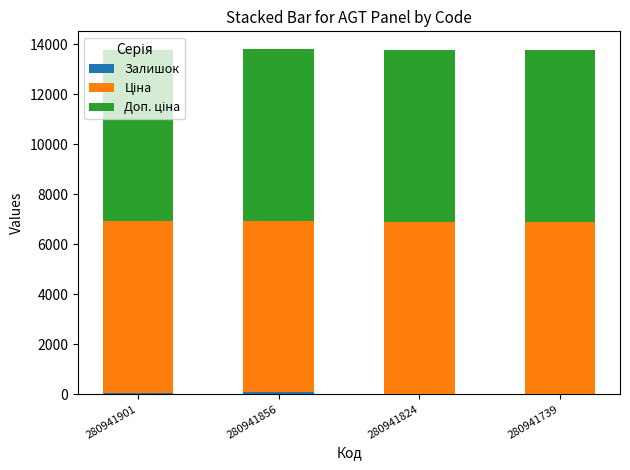

Rank the categories by Ціна value from lowest to highest.

280941901, 280941856, 280941824, 280941739